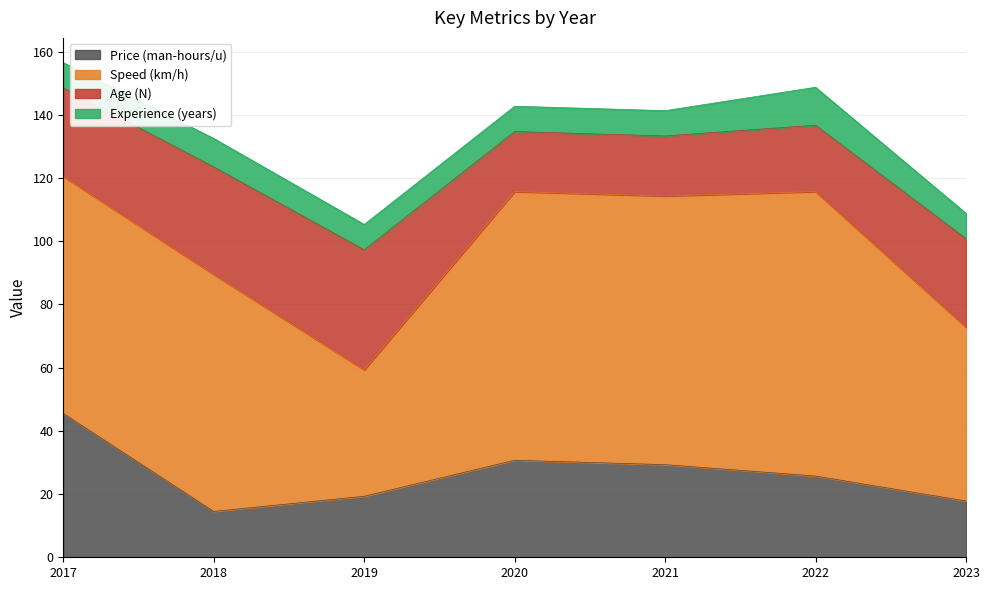

Reading left to right, extract all data points from this chart.

Price (man-hours/u): 45.5	14.5	19.3	30.7	29.3	25.7	17.8
Speed (km/h): 75.0	75.0	40.0	85.0	85.0	90.0	55.0
Age (N): 28.0	34.0	38.0	19.0	19.0	21.0	28.0
Experience (years): 8.0	9.0	8.0	8.0	8.0	12.0	8.0